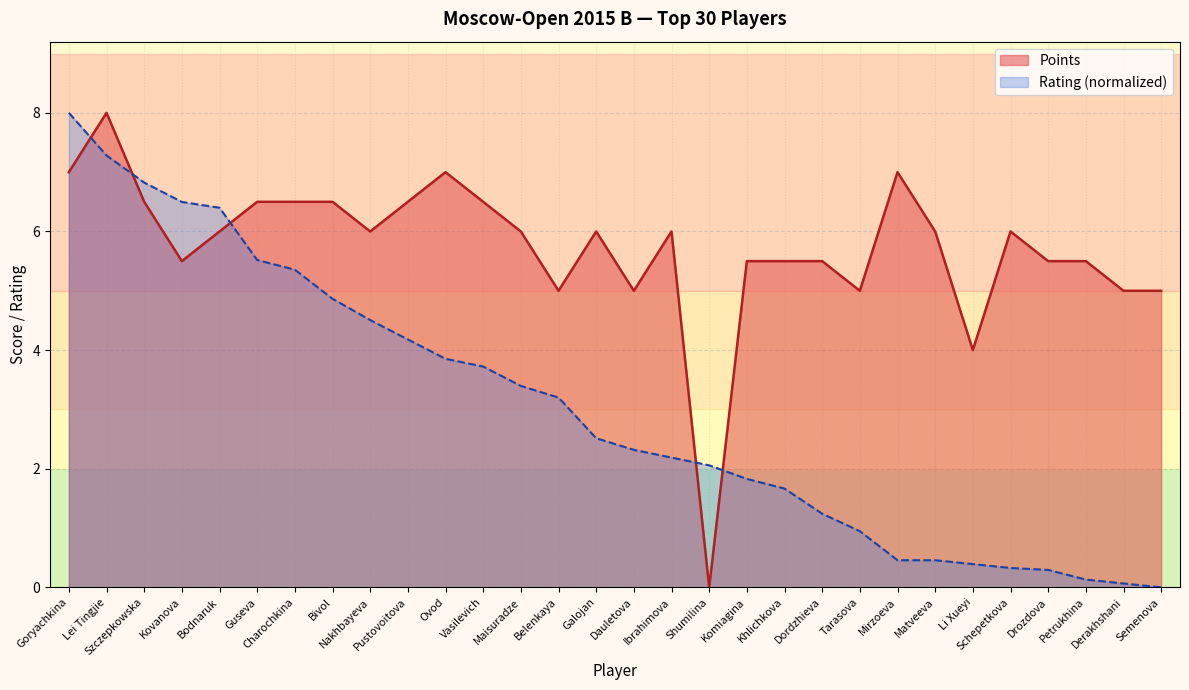

Reading left to right, what are all the values shown in this chart?

Points: 7.0	8.0	6.5	5.5	6.0	6.5	6.5	6.5	6.0	6.5	7.0	6.5	6.0	5.0	6.0	5.0	6.0	0.0	5.5	5.5	5.5	5.0	7.0	6.0	4.0	6.0	5.5	5.5	5.0	5.0
Rating: 8.0	7.3	6.8	6.5	6.4	5.5	5.4	4.9	4.5	4.2	3.9	3.7	3.4	3.2	2.5	2.3	2.2	2.1	1.8	1.7	1.2	0.9	0.5	0.5	0.4	0.3	0.3	0.1	0.1	0.0